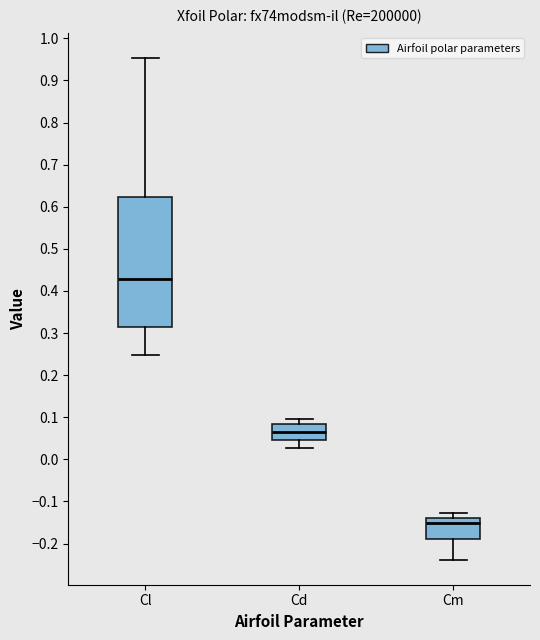

Where is the upper edge of the box for Cm on the y-axis? The values are not printed on the chart, so give them approximately, as read against the axis.

-0.14